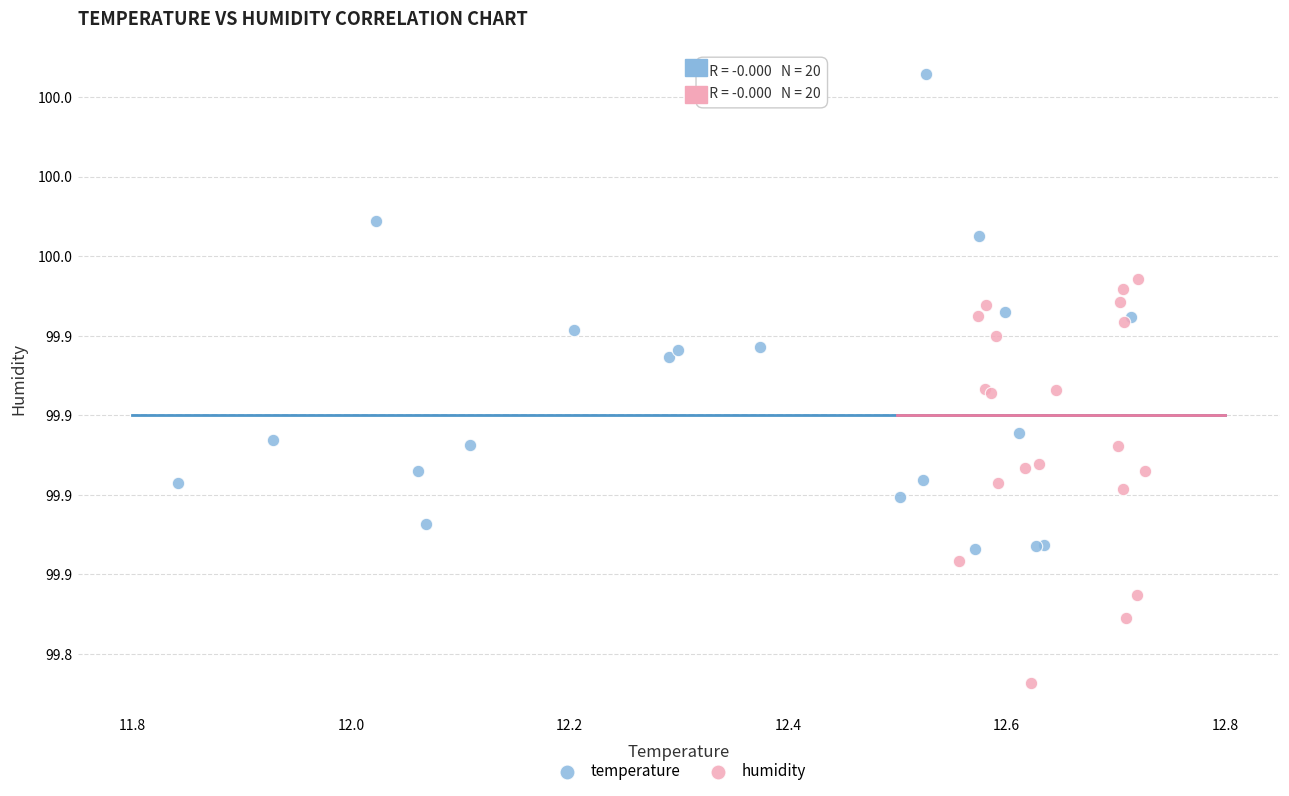

Which series contains the lowest Y value?

humidity